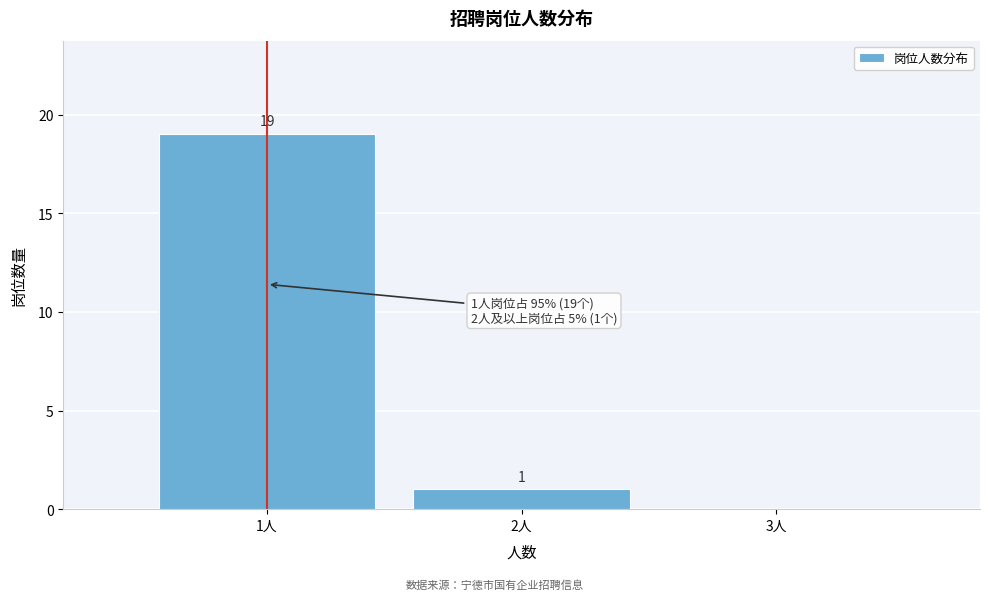

Over which range of the x-axis is the bar tallest?

0.5 to 1.5